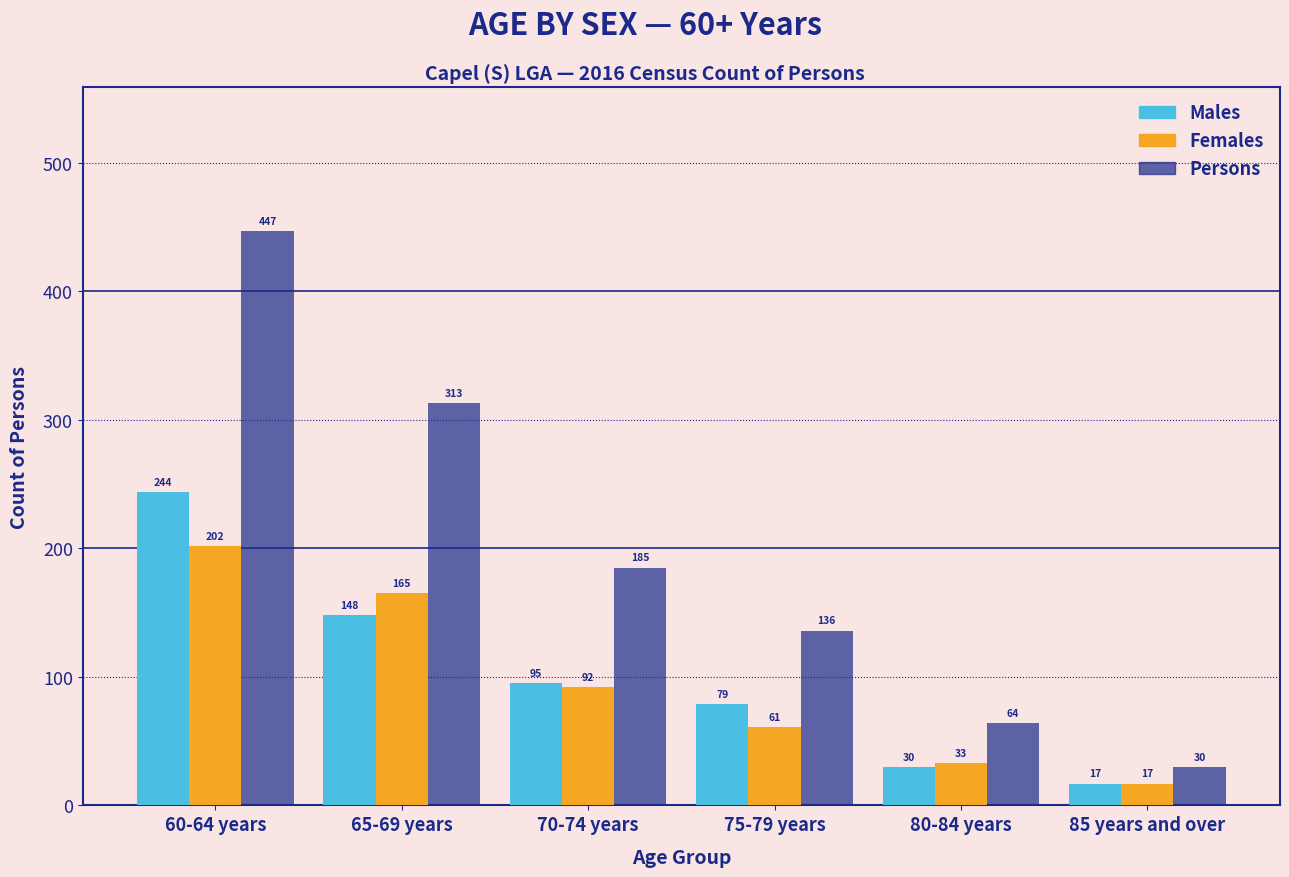

Reading right to left, transcribe all the data shown in this chart.

Males: 17	30	79	95	148	244
Females: 17	33	61	92	165	202
Persons: 30	64	136	185	313	447